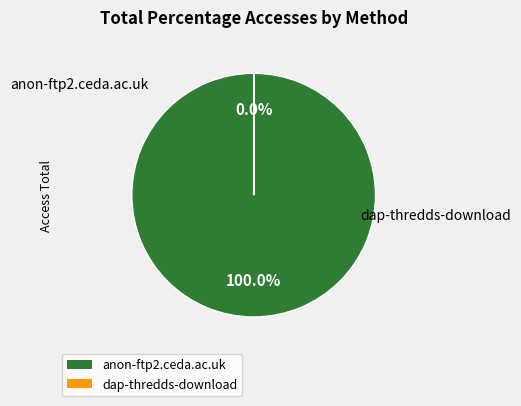

Between anon-ftp2.ceda.ac.uk and dap-thredds-download, which is larger?

anon-ftp2.ceda.ac.uk